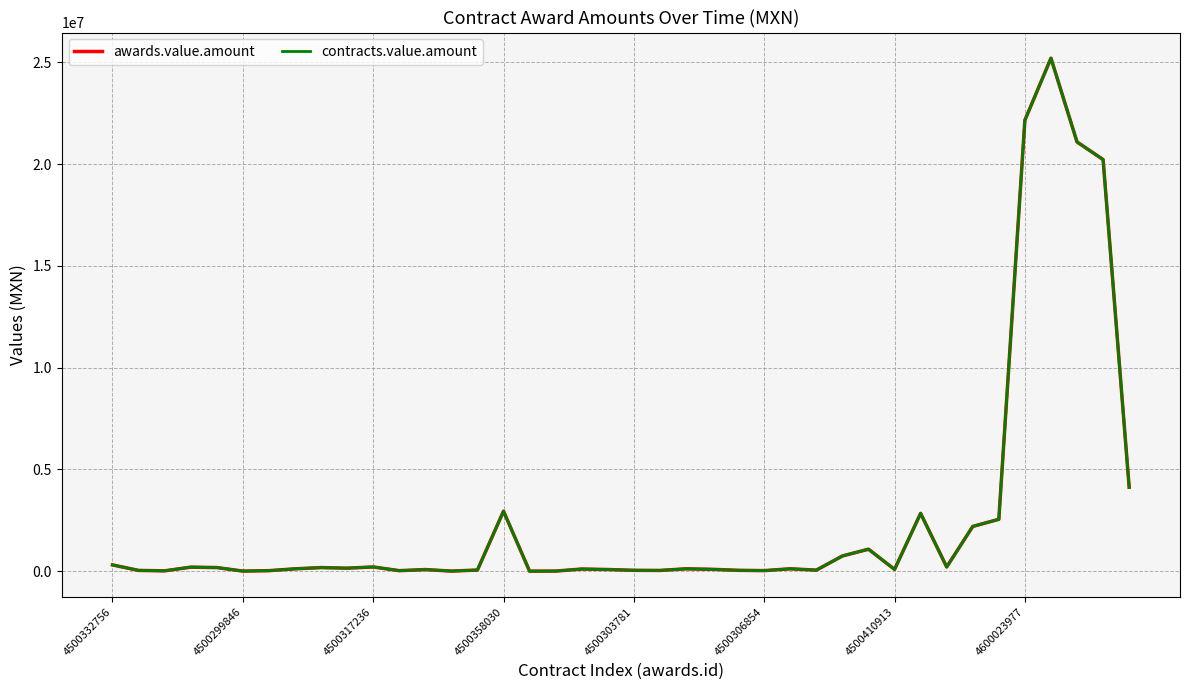

Does the chart have visible grid lines?

Yes